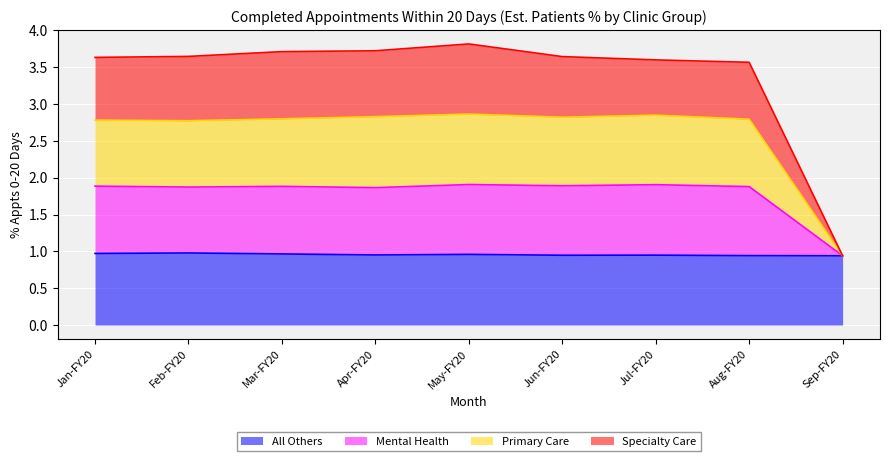

What is the approximate value of Primary Care at Jan-FY20?

2.8